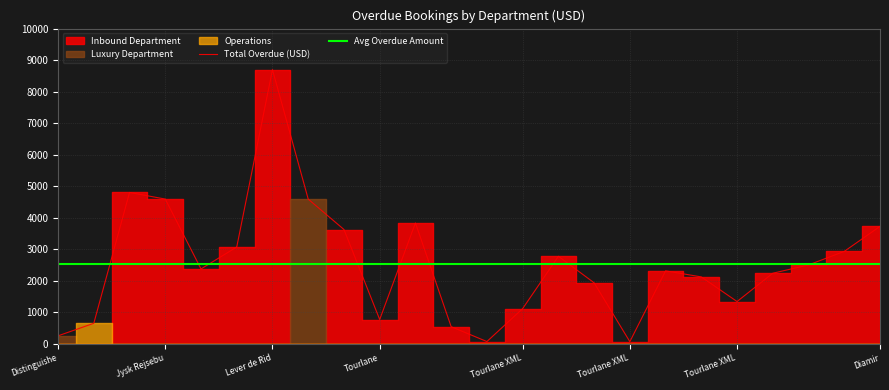

True or false: Total Overdue (USD) has more than 2 interior local peaks.

True